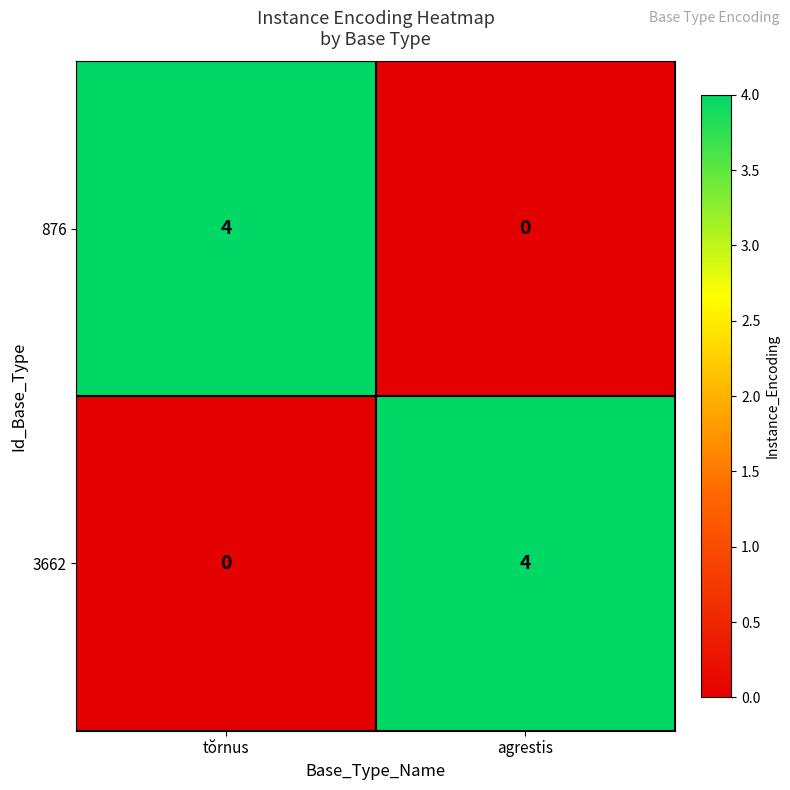

Is it true that 3662 equals 4 at agrestis?

True